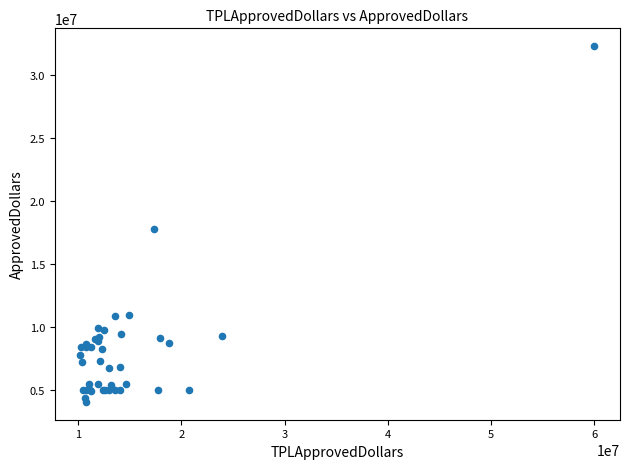

What Y value in the scatter plot is closest to 18202000?

17772000